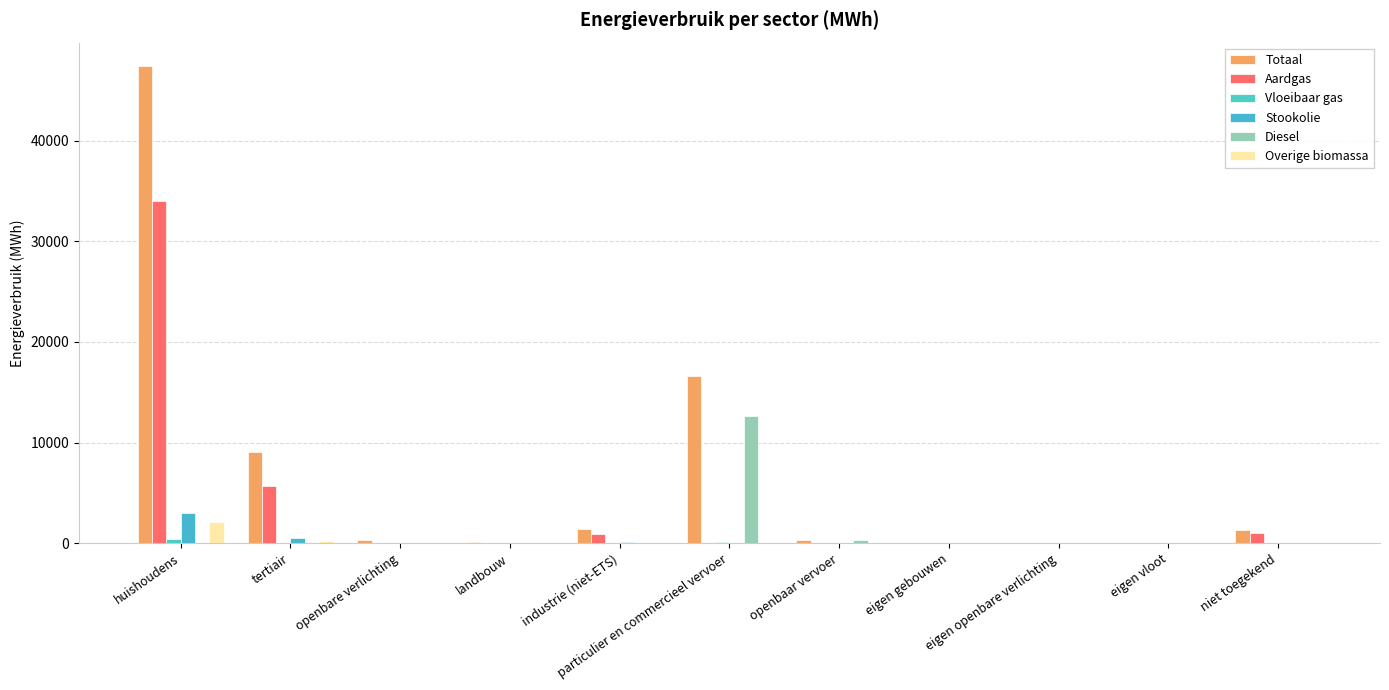

Reading right to left, transcribe all the data shown in this chart.

Totaal: 1326.2	0.0	0.0	0.0	289.8	16661.5	1446.6	91.2	317.3	9114.1	47390.0
Aardgas: 1048.0	0.0	0.0	0.0	0.0	1.5	887.4	0.0	0.0	5664.8	33978.8
Vloeibaar gas: 0.0	0.0	0.0	0.0	0.0	81.8	3.3	0.2	0.0	21.9	416.5
Stookolie: 0.0	0.0	0.0	0.0	0.0	0.0	138.9	67.7	0.0	509.5	2972.8
Diesel: 0.0	0.0	0.0	0.0	277.6	12633.4	0.0	0.0	0.0	0.0	0.0
Overige biomassa: 0.0	0.0	0.0	0.0	0.0	0.0	16.8	0.0	0.0	245.1	2104.0